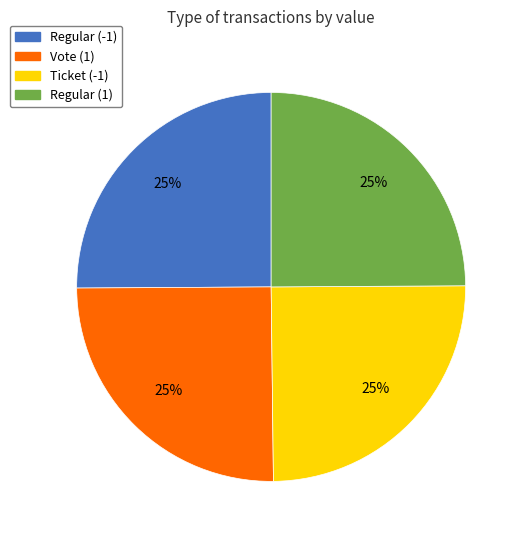

To the nearest percent, what is the average slice percentage?

25%